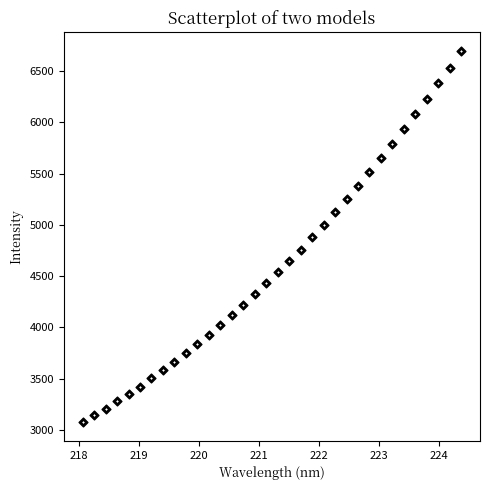

What is the range of Y values (max minus min)?

3618.3